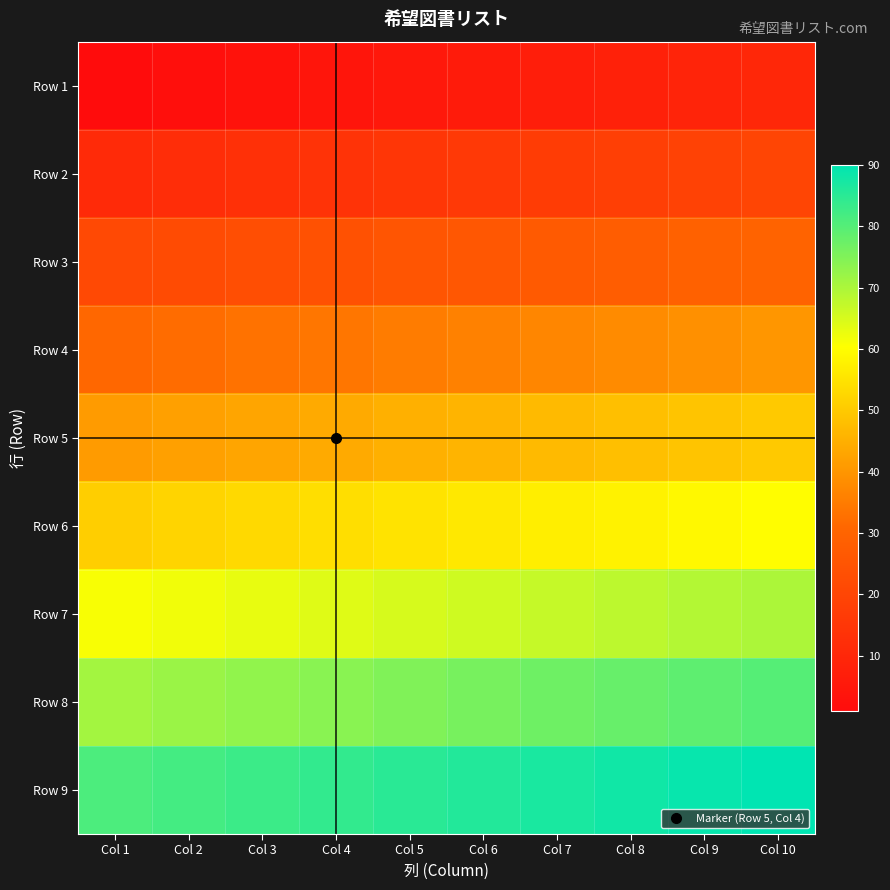

Reading right to left, list all the values displayed in this chart.

Row 1: Col 10=10	Col 9=9	Col 8=8	Col 7=7	Col 6=6	Col 5=5	Col 4=4	Col 3=3	Col 2=2	Col 1=1
Row 2: Col 10=20	Col 9=19	Col 8=18	Col 7=17	Col 6=16	Col 5=15	Col 4=14	Col 3=13	Col 2=12	Col 1=11
Row 3: Col 10=30	Col 9=29	Col 8=28	Col 7=27	Col 6=26	Col 5=25	Col 4=24	Col 3=23	Col 2=22	Col 1=21
Row 4: Col 10=40	Col 9=39	Col 8=38	Col 7=37	Col 6=36	Col 5=35	Col 4=34	Col 3=33	Col 2=32	Col 1=31
Row 5: Col 10=50	Col 9=49	Col 8=48	Col 7=47	Col 6=46	Col 5=45	Col 4=44	Col 3=43	Col 2=42	Col 1=41
Row 6: Col 10=60	Col 9=59	Col 8=58	Col 7=57	Col 6=56	Col 5=55	Col 4=54	Col 3=53	Col 2=52	Col 1=51
Row 7: Col 10=70	Col 9=69	Col 8=68	Col 7=67	Col 6=66	Col 5=65	Col 4=64	Col 3=63	Col 2=62	Col 1=61
Row 8: Col 10=80	Col 9=79	Col 8=78	Col 7=77	Col 6=76	Col 5=75	Col 4=74	Col 3=73	Col 2=72	Col 1=71
Row 9: Col 10=90	Col 9=89	Col 8=88	Col 7=87	Col 6=86	Col 5=85	Col 4=84	Col 3=83	Col 2=82	Col 1=81